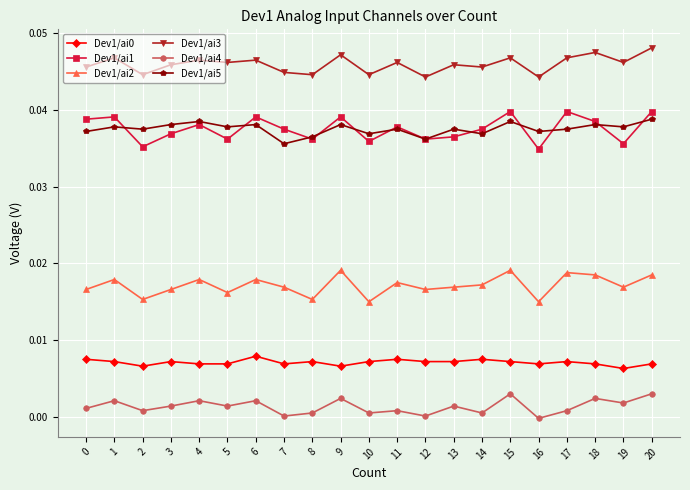

Is it true that Dev1/ai3 equals 0.1 at 16?

False